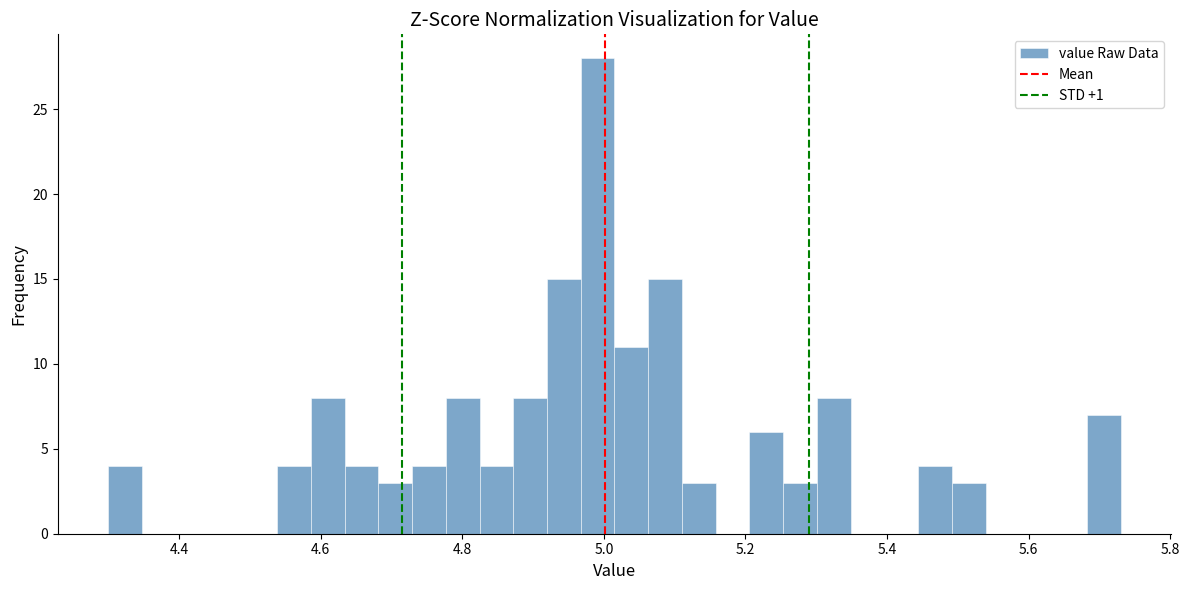

Read against the x-axis, roughly where is the centre of the tallest bar?

5.00